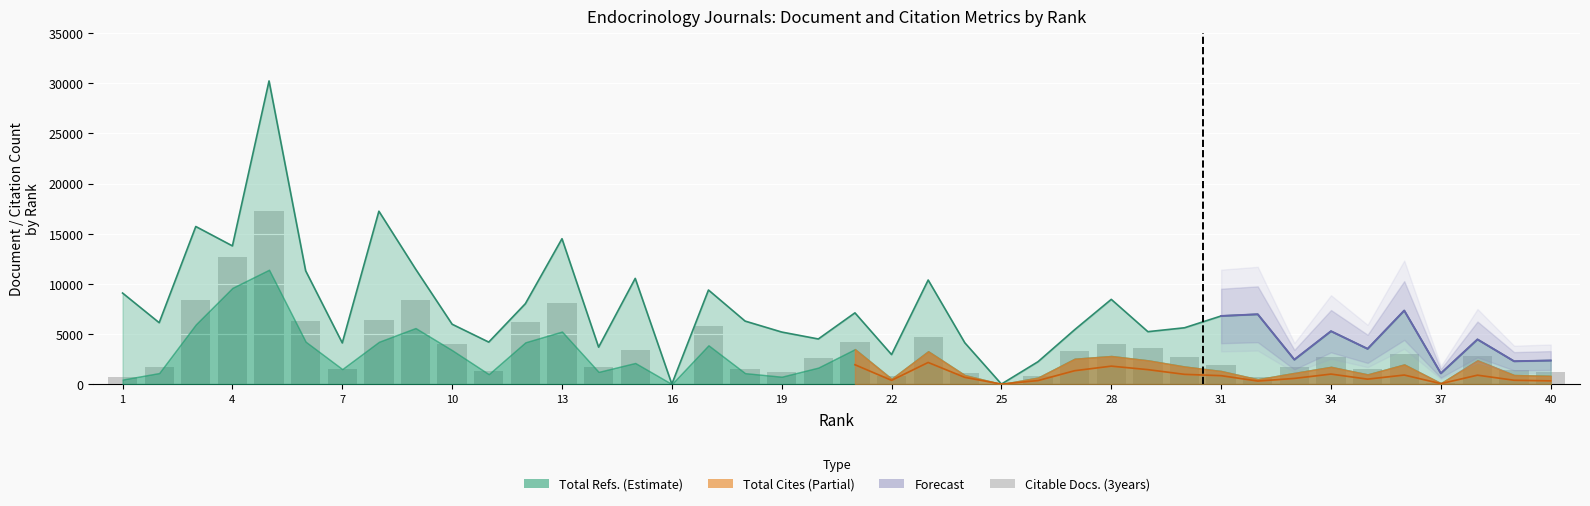

What is the sum of all Total Docs. (3years) values?

141400